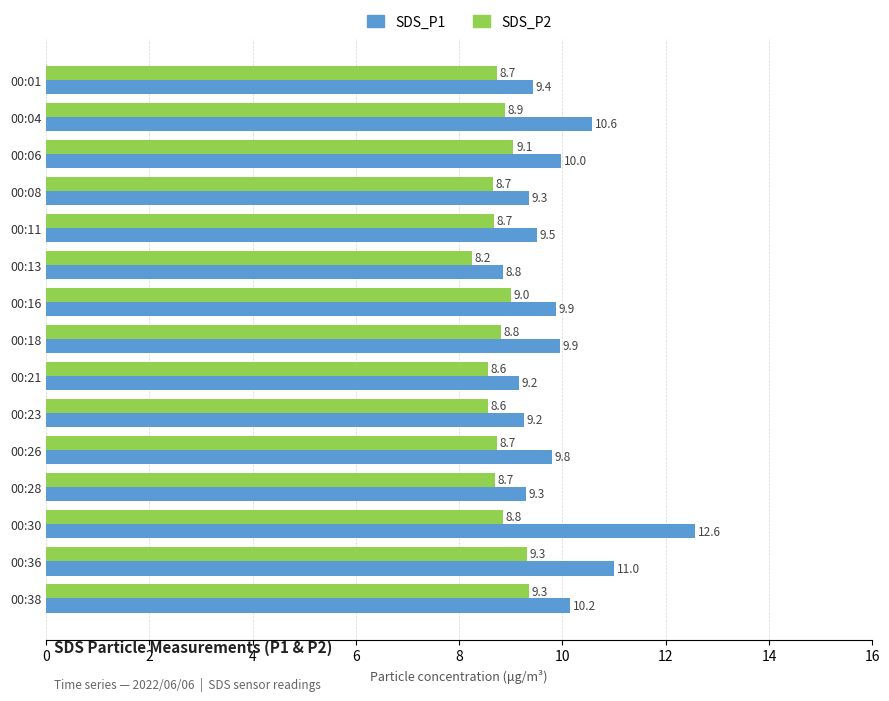

Is it true that SDS_P1 equals 2.5 at 00:23?

False